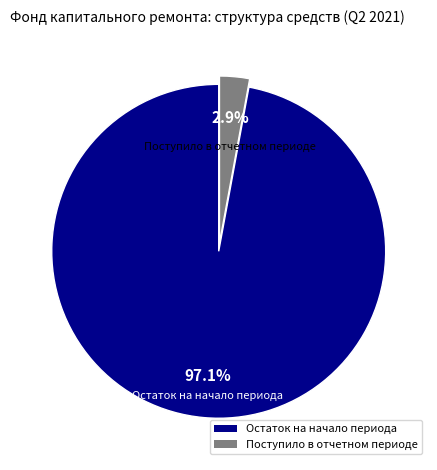

Which slice is the smallest?

Поступило в отчетном периоде